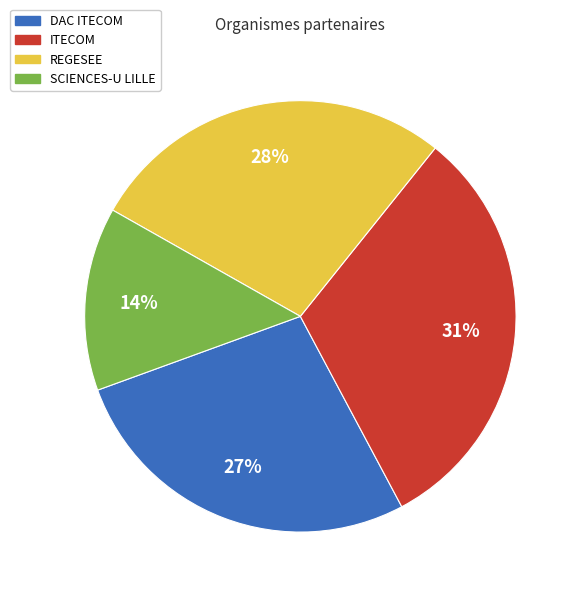

Between ITECOM and SCIENCES-U LILLE, which is larger?

ITECOM